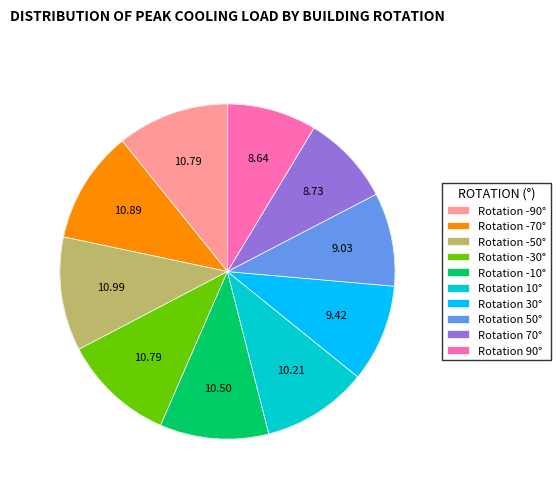

How many segments does this pie chart have?

10